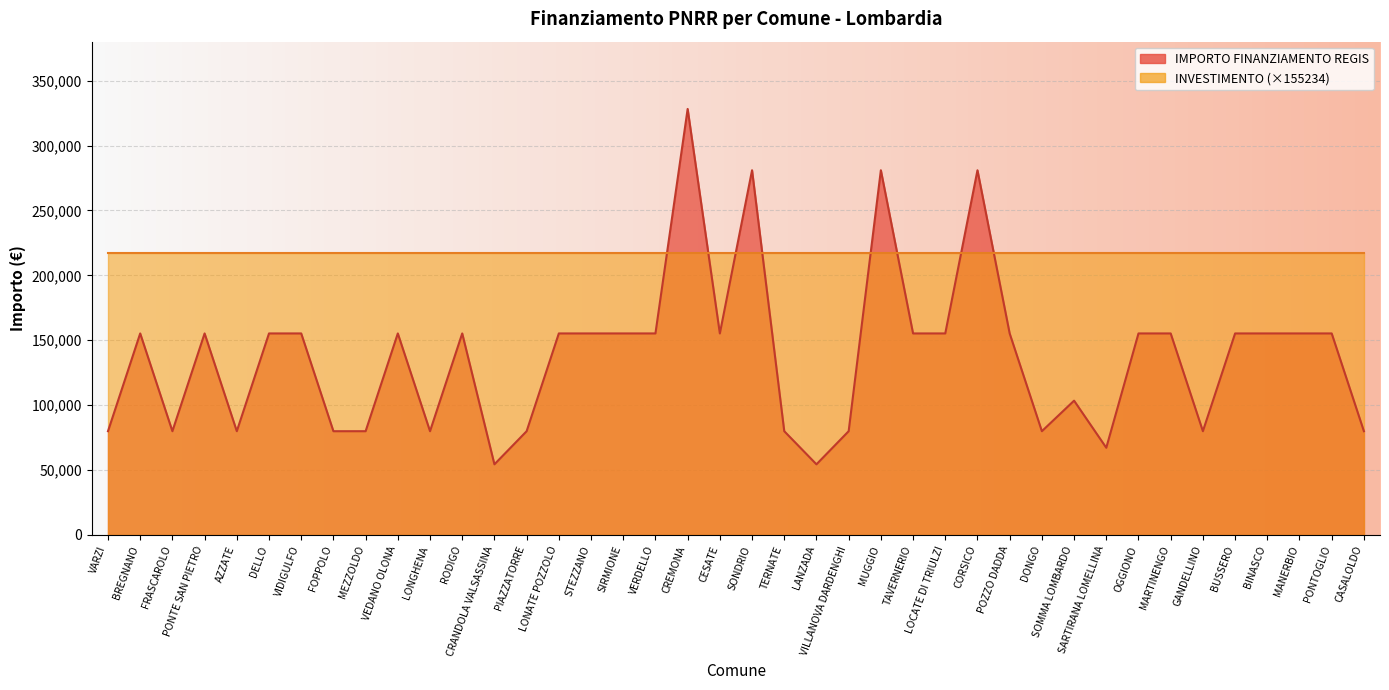

What is the difference between the maximum and second lowest values?

273748